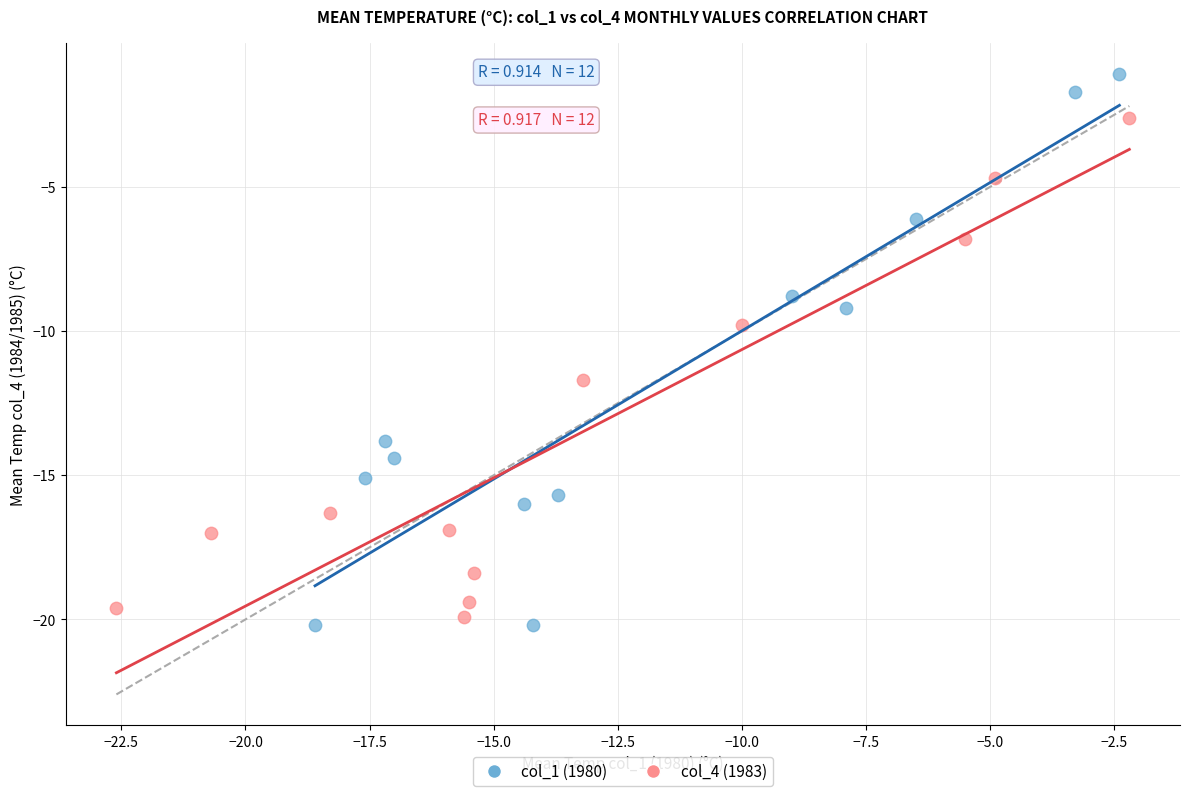

Which series has the largest Y range (max minus min)?

col_1 (1980)